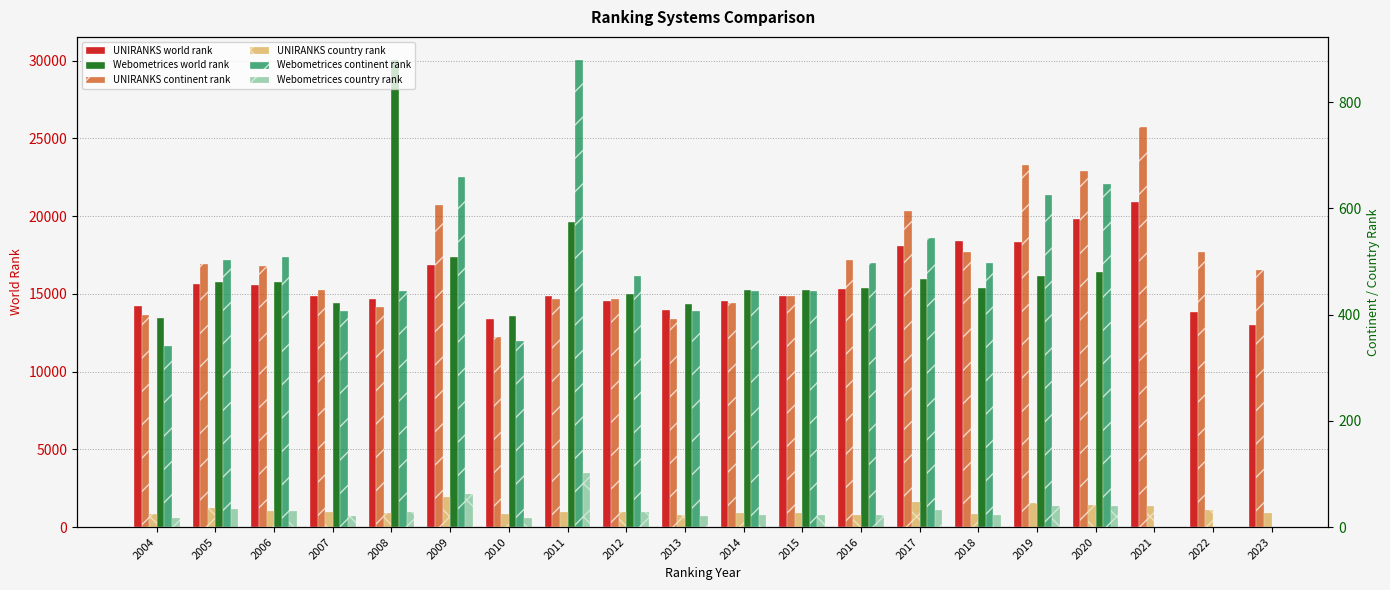

The UNIRANKS country rank series shows 56 at 2009. True or false?

True